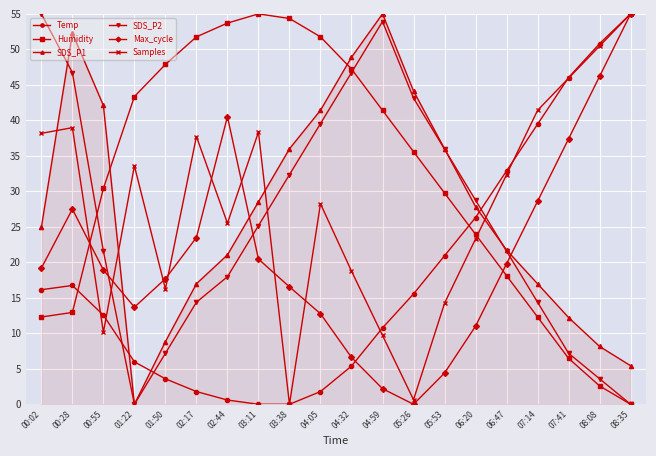

Where is the first local minimum for SDS_P1?

01:22